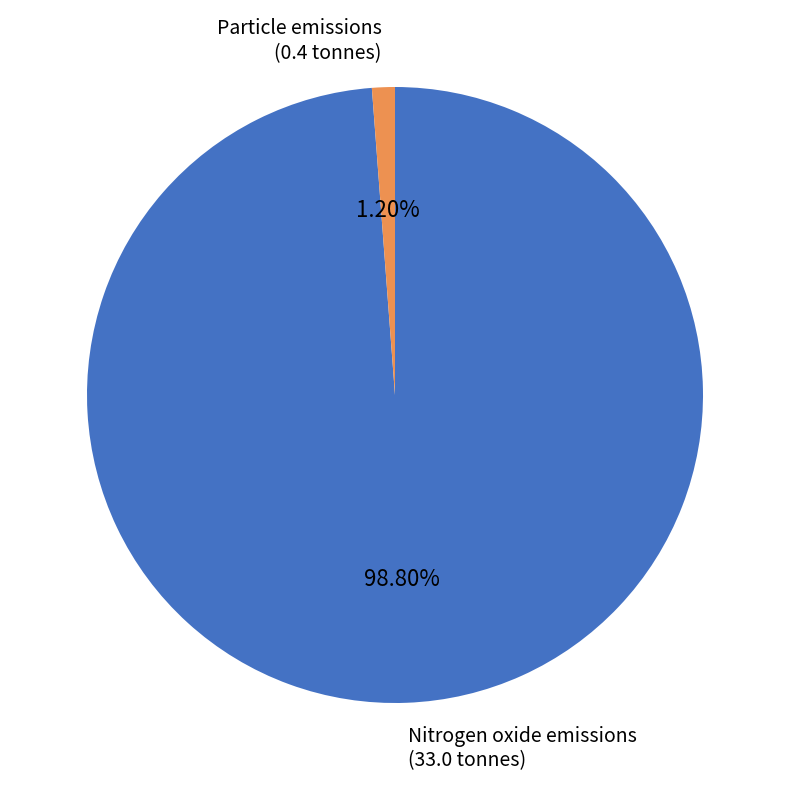

To the nearest percent, what portion does Particle emissions represent?

1%